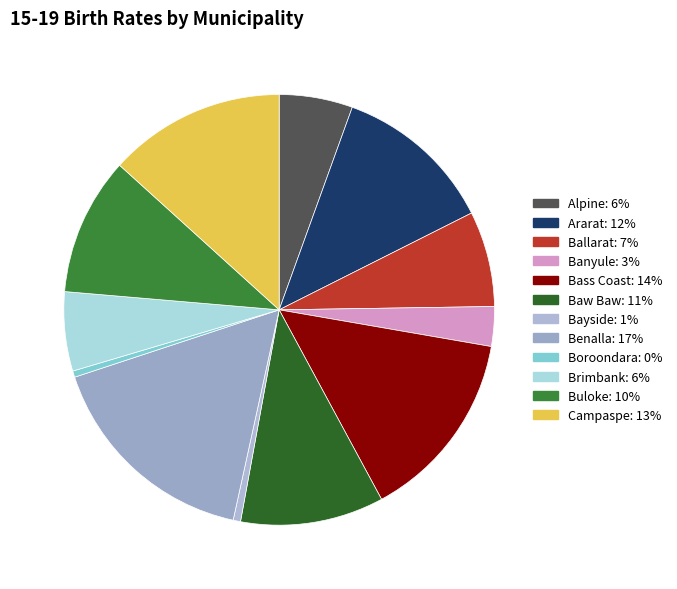

Is Bass Coast the majority of the pie?

No